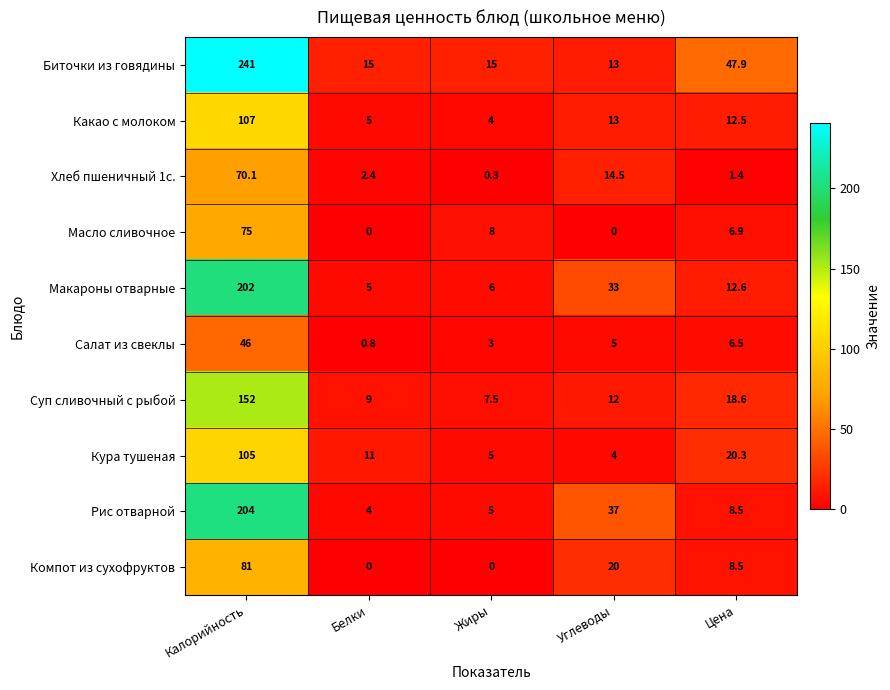

At which category is the sum across all series the highest?

Калорийность